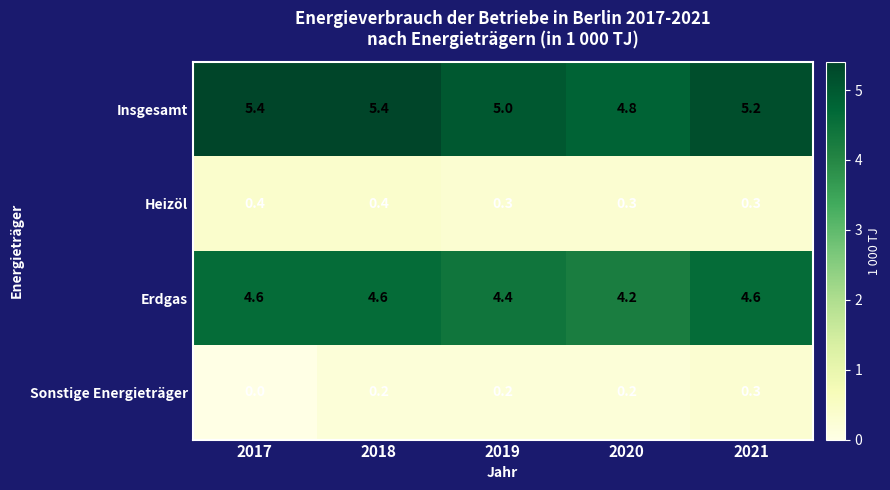

The Heizöl series shows 0.7 at 2017. True or false?

False